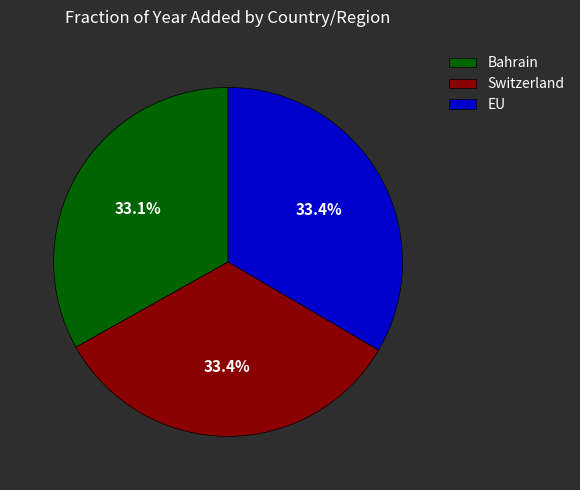

What is the ratio of the value at Switzerland to the value at EU?

1.0